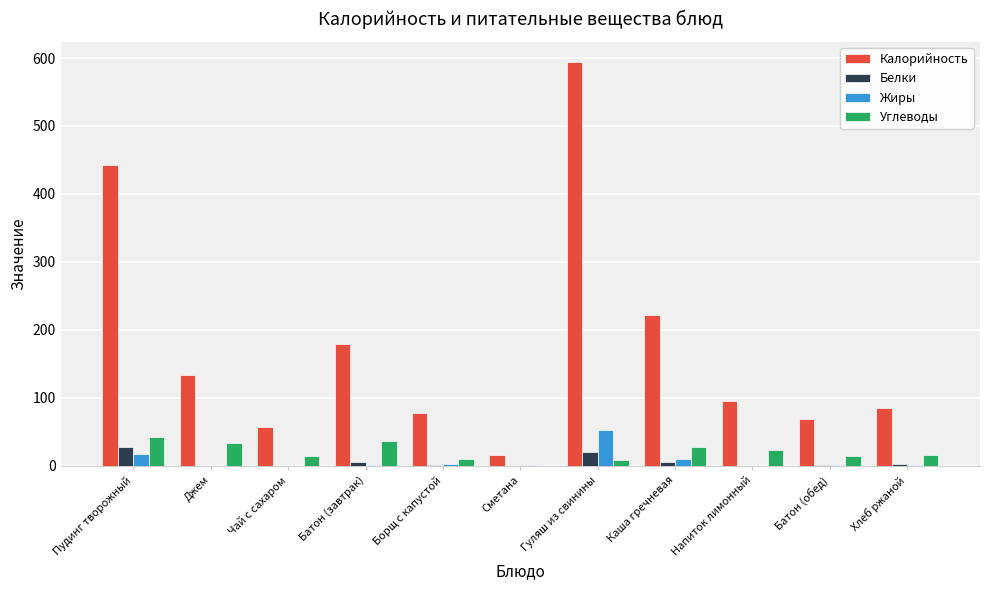

Which series changed the most between Каша гречневая and Батон (обед)?

Калорийность